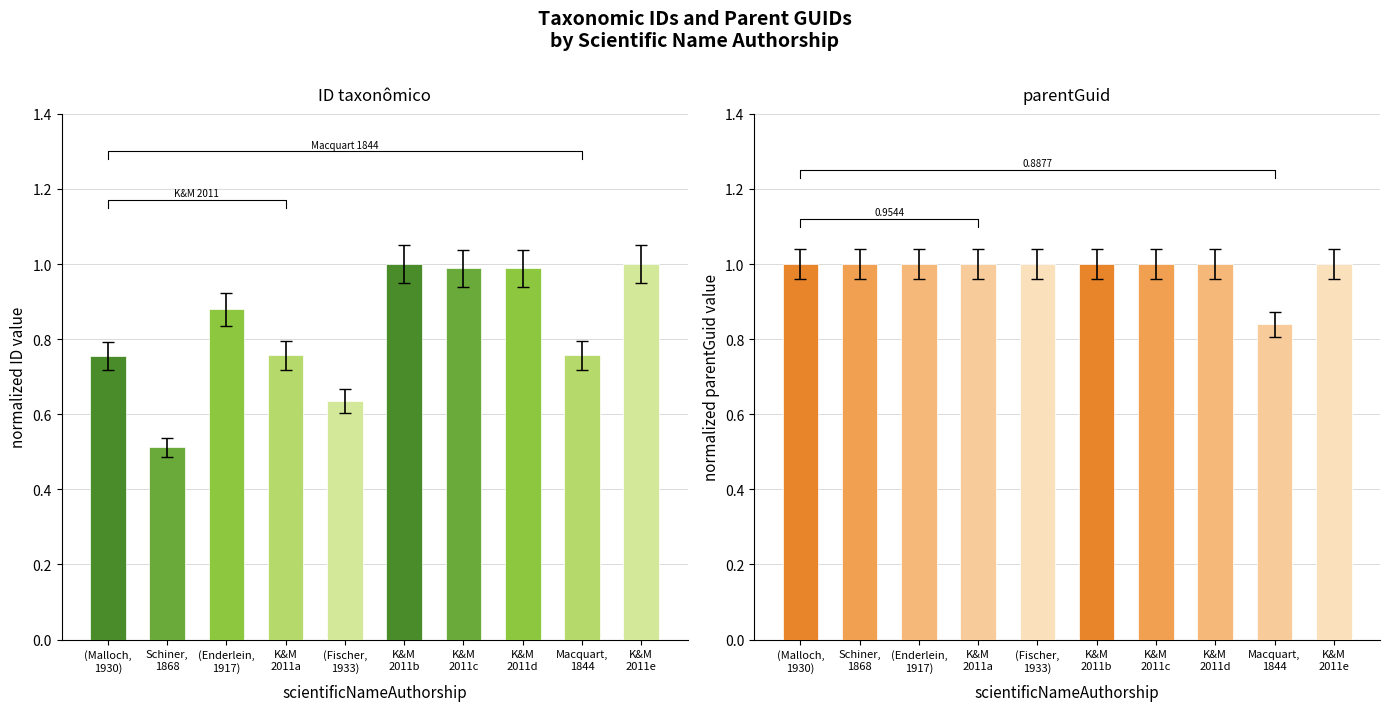

At which label is parentGuid closest to 0?

Macquart,
1844